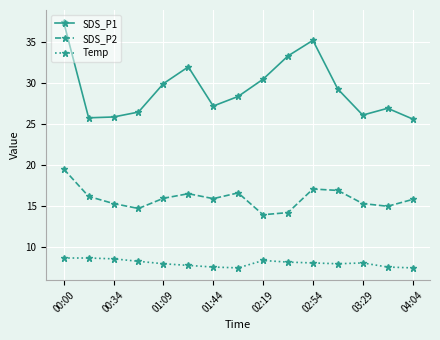

True or false: SDS_P2 and Temp cross at least once.

False